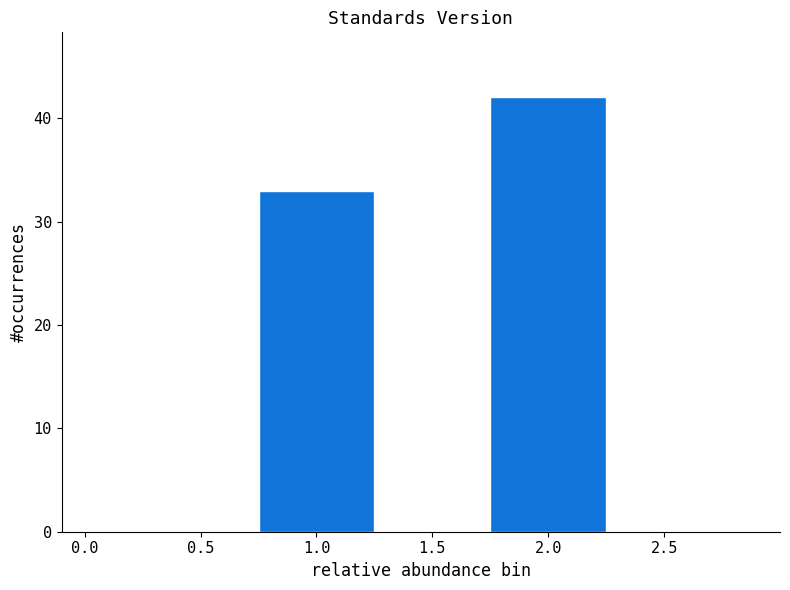

What is the height of the bar covering 0.5 to 1.5 on the x-axis? The values are not printed on the chart, so give them approximately, as read against the axis.

33